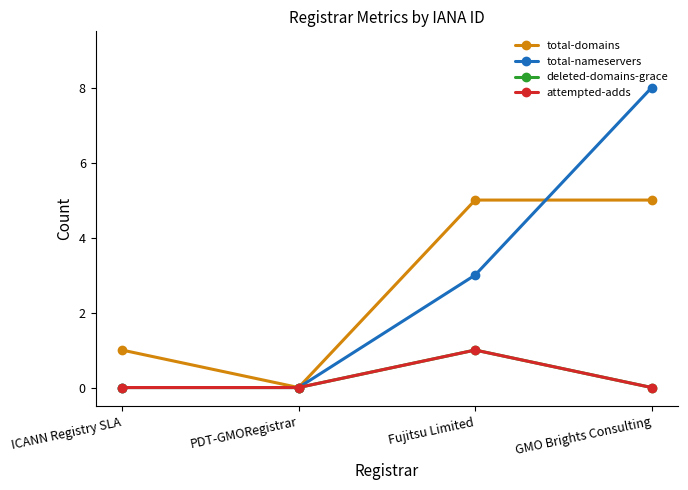

What is the sum of all deleted-domains-grace values?

1